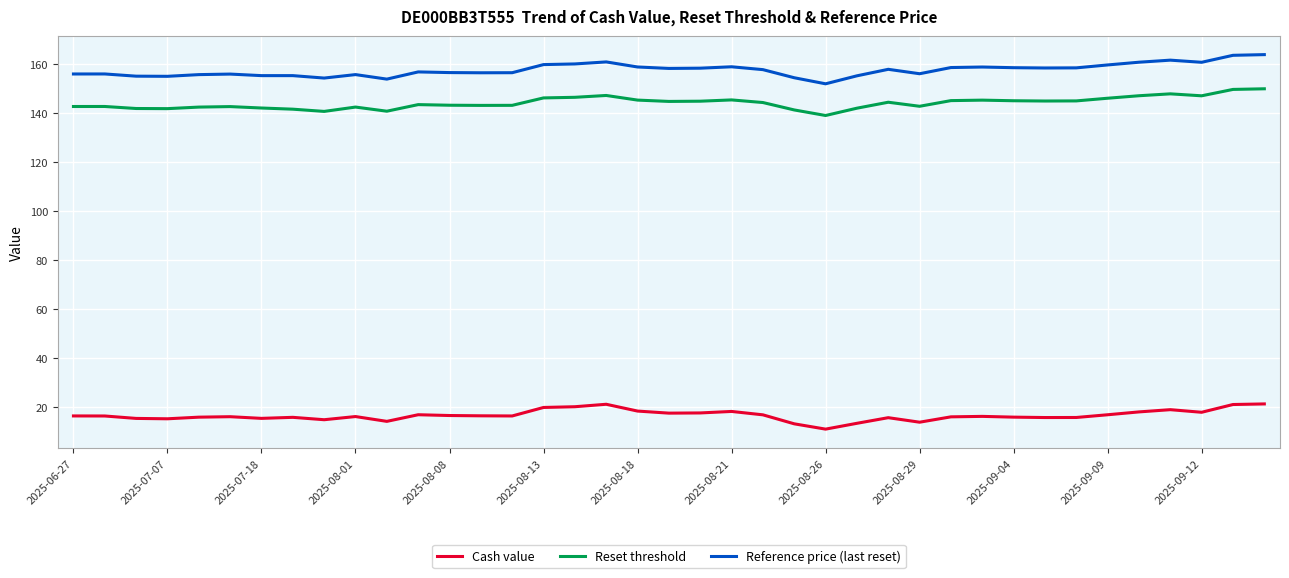

List the series in order of their peak value, lowest first.

Cash value, Reset threshold, Reference price (last reset)